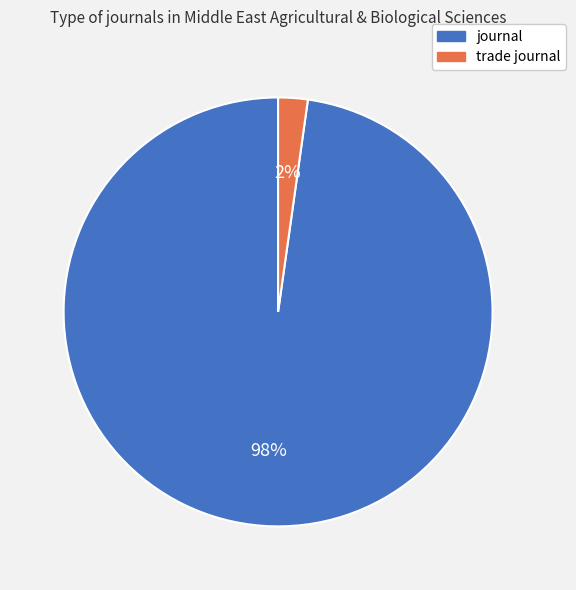

The journal slice represents 86% of the pie. True or false?

False